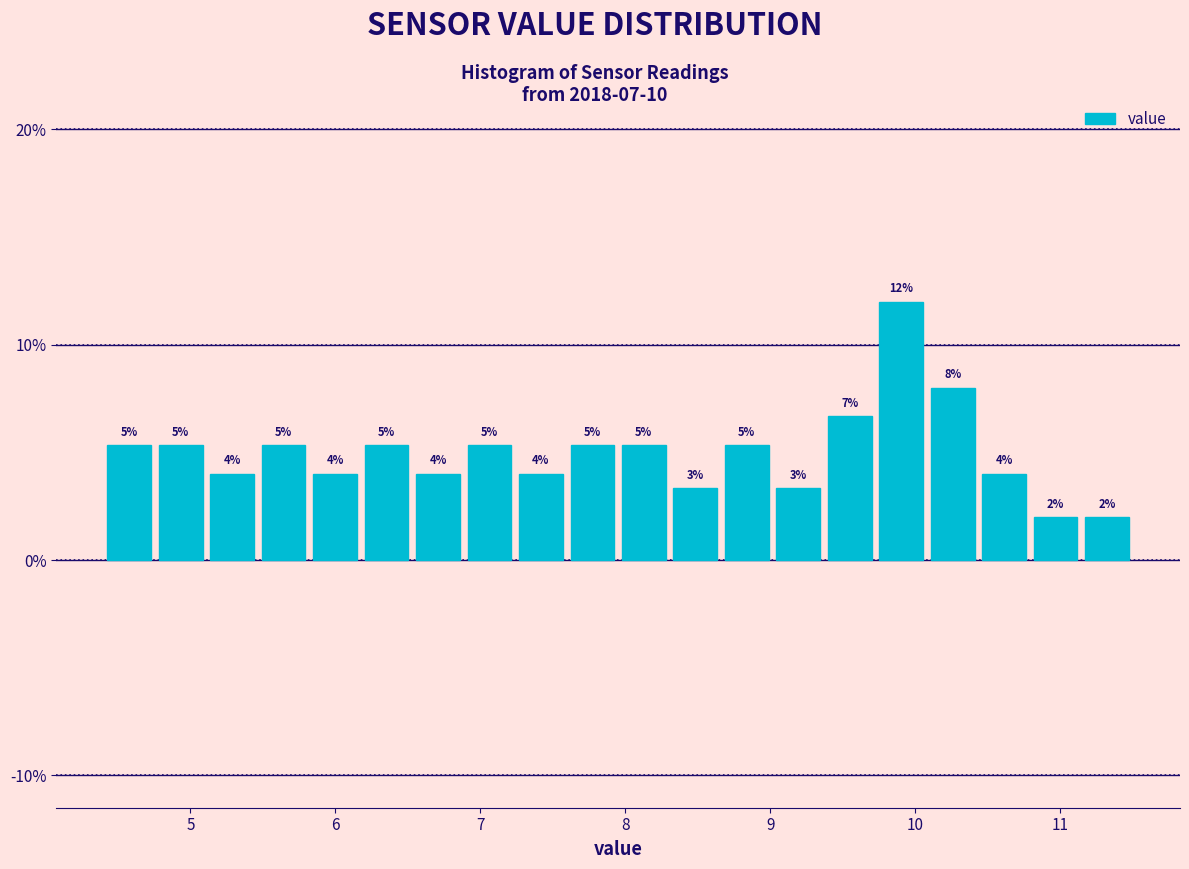

Around what value on the x-axis is the tallest bar? Give the approximate position of its centre, as read against the axis.

9.9